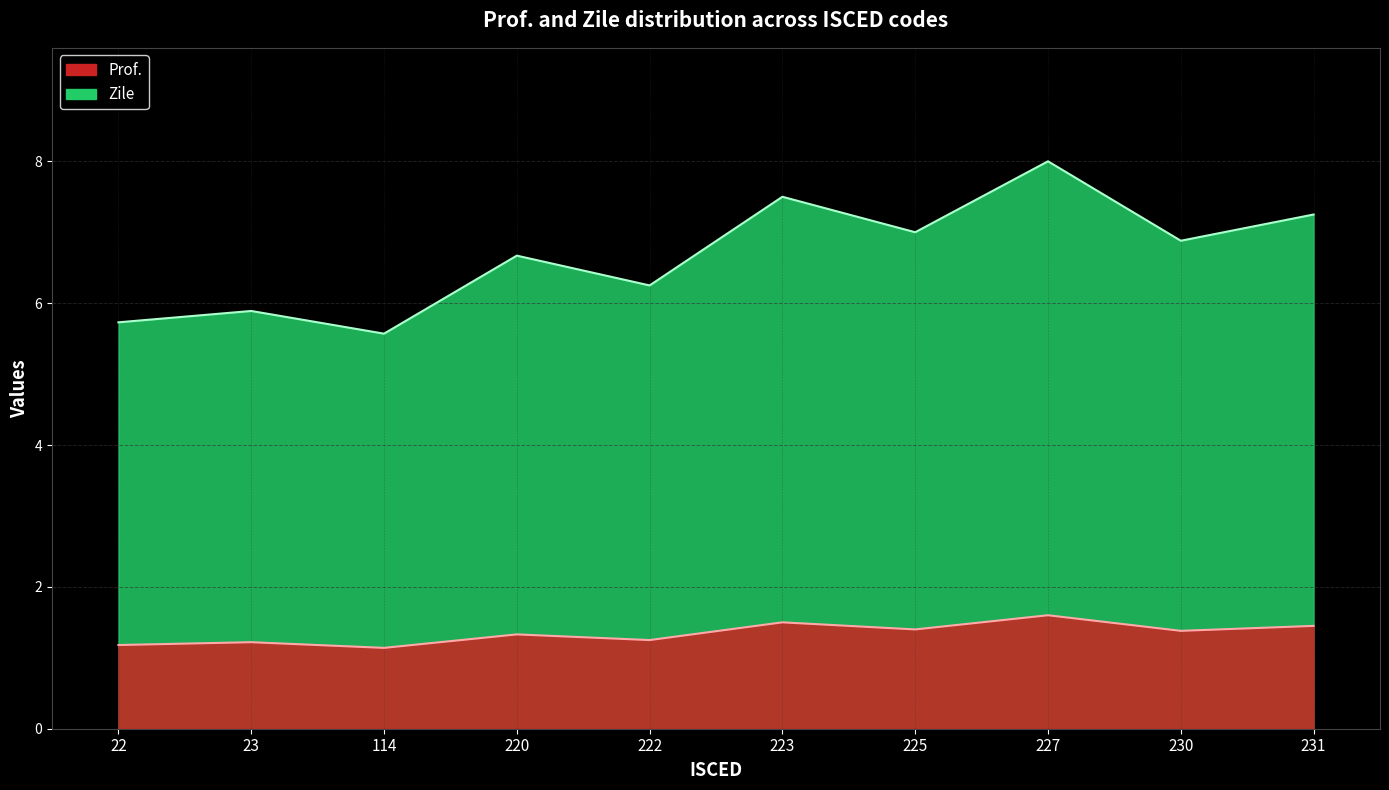

What is the total value across all series at 220?

8.0